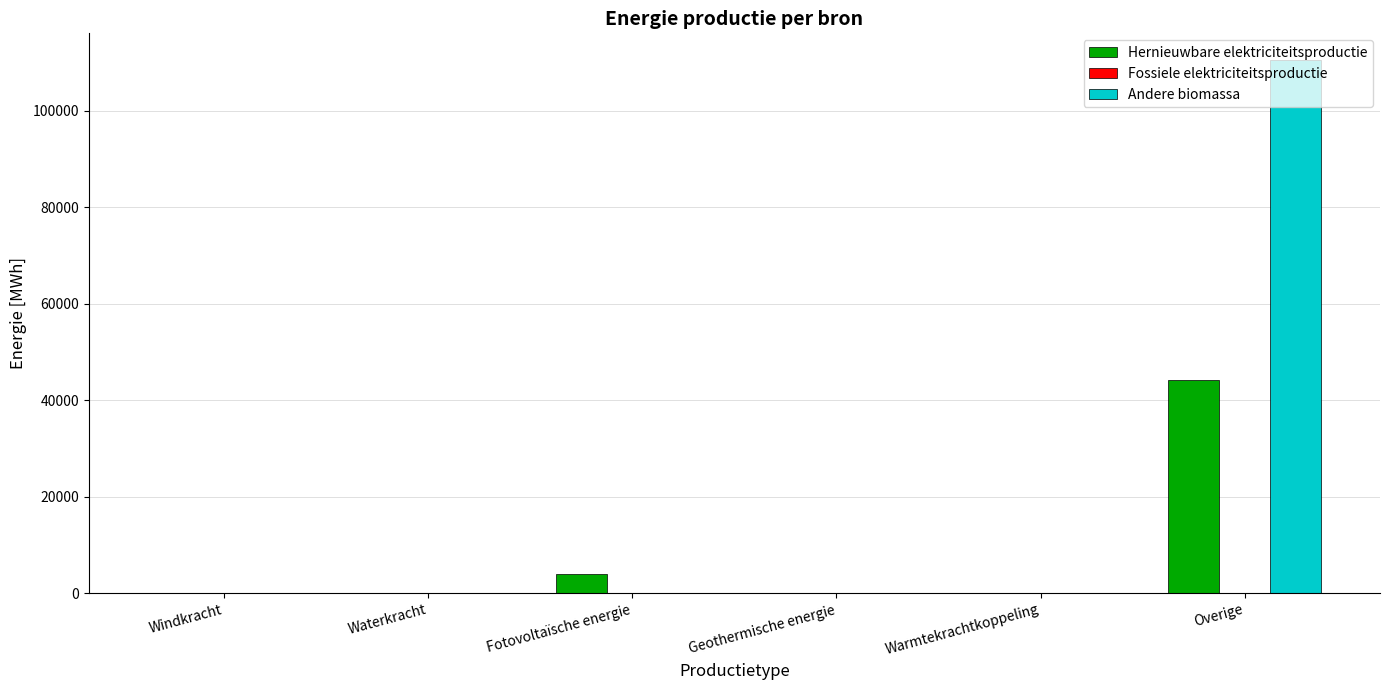

What is the maximum value shown in the chart?

110475.0